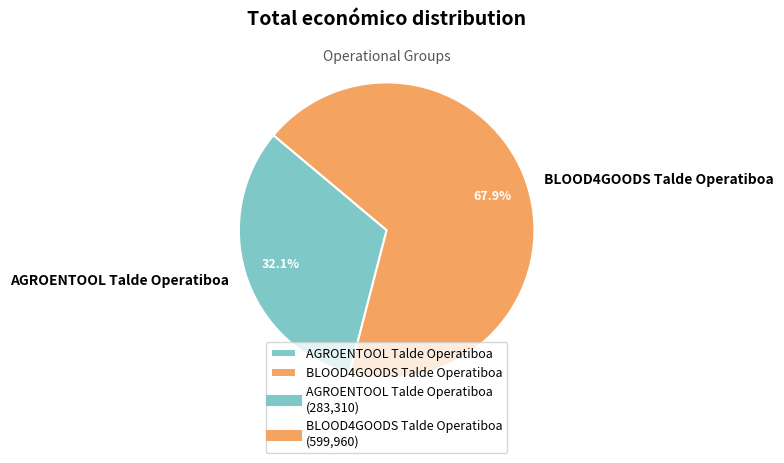

To the nearest percent, what is the difference between the largest and smallest slice percentages?

36%